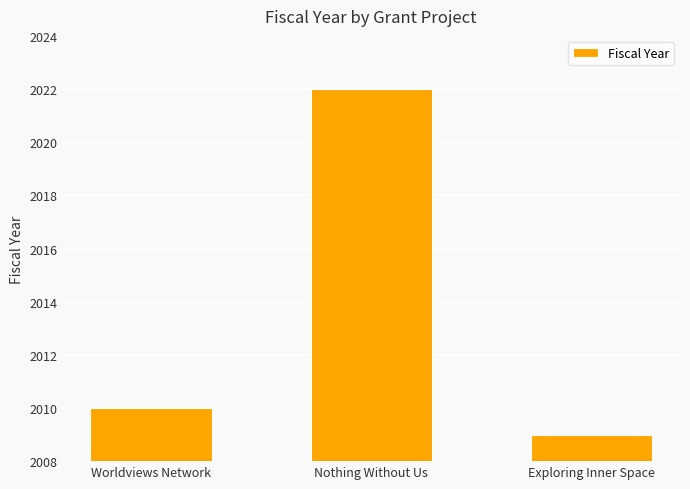

Rank the categories by value from highest to lowest.

Nothing Without Us, Worldviews Network, Exploring Inner Space